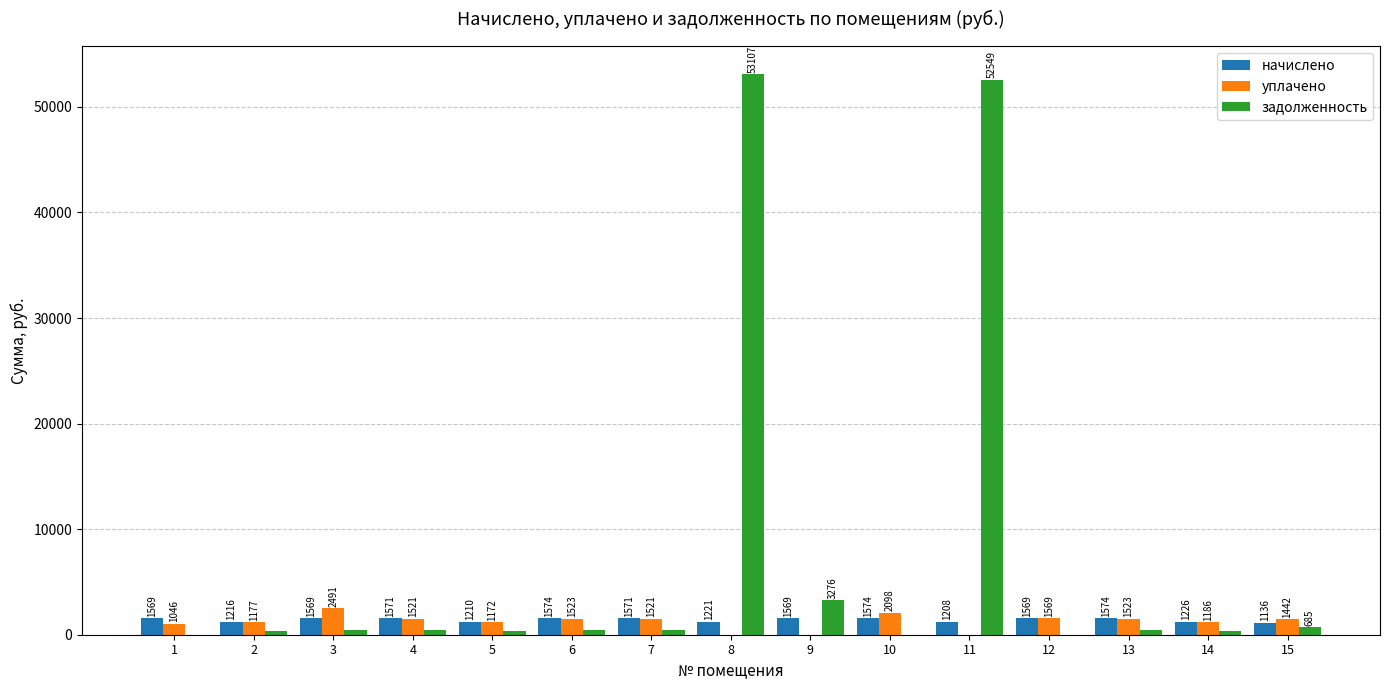

True or false: задолженность has a value of 369.3 at 14.

True